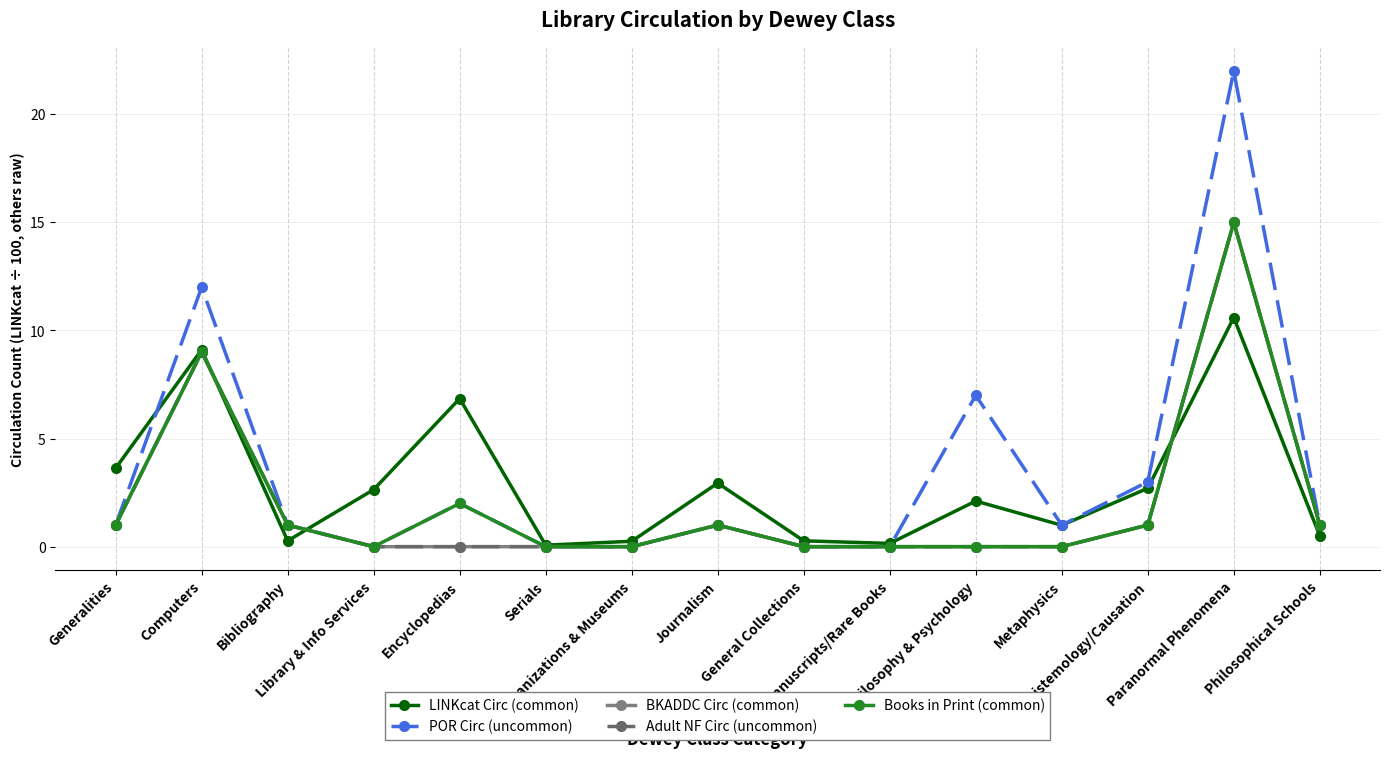

What is the maximum value for LINKcat Circ (common)?

10.6